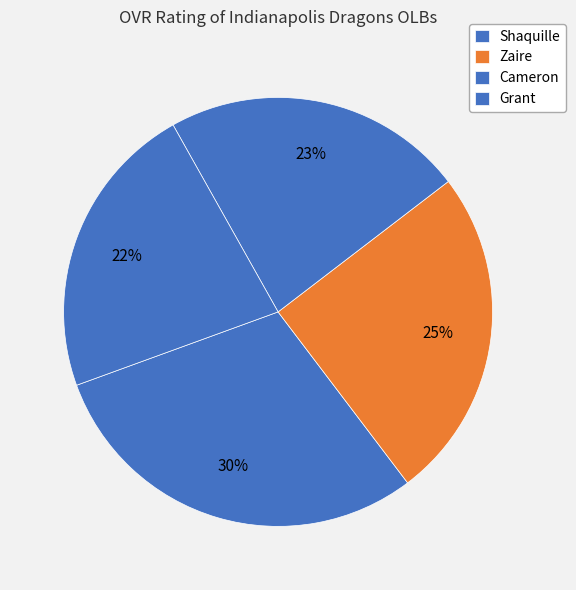

What percentage is the Shaquille slice, to the nearest percent?

30%